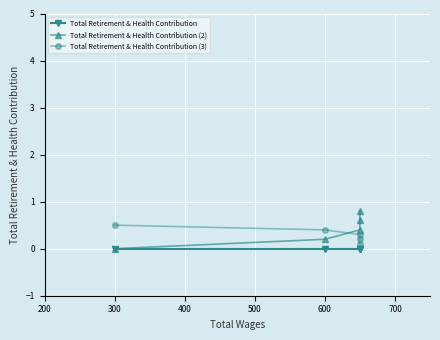

True or false: Total Retirement & Health Contribution (3) has more than 2 interior local peaks.

False